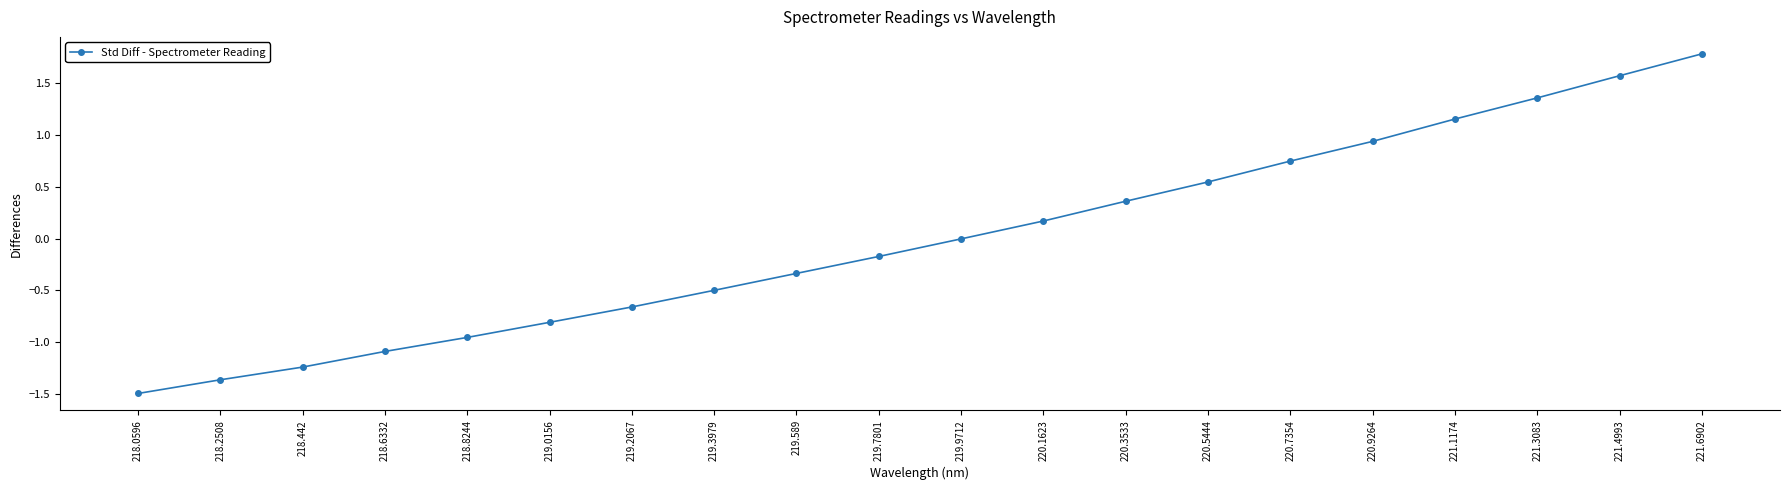

What is the value of the 2nd point from the left?

-1.4